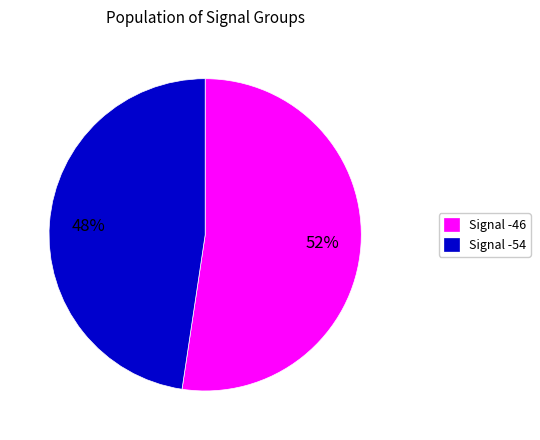

Which slice is the largest?

Signal -46